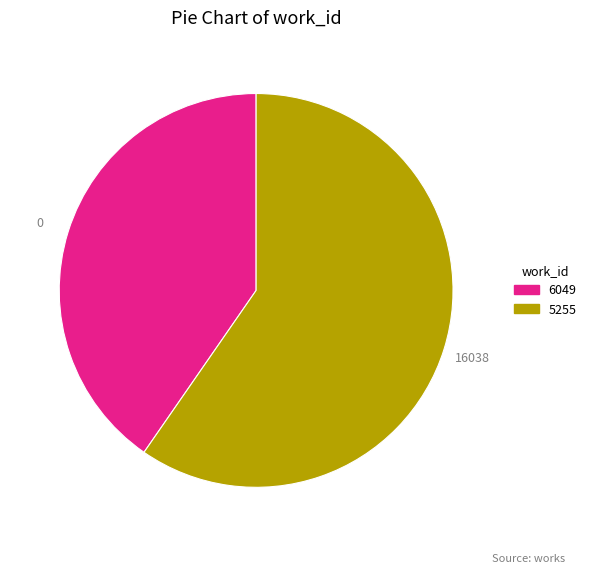

The 5255 slice represents 70% of the pie. True or false?

False